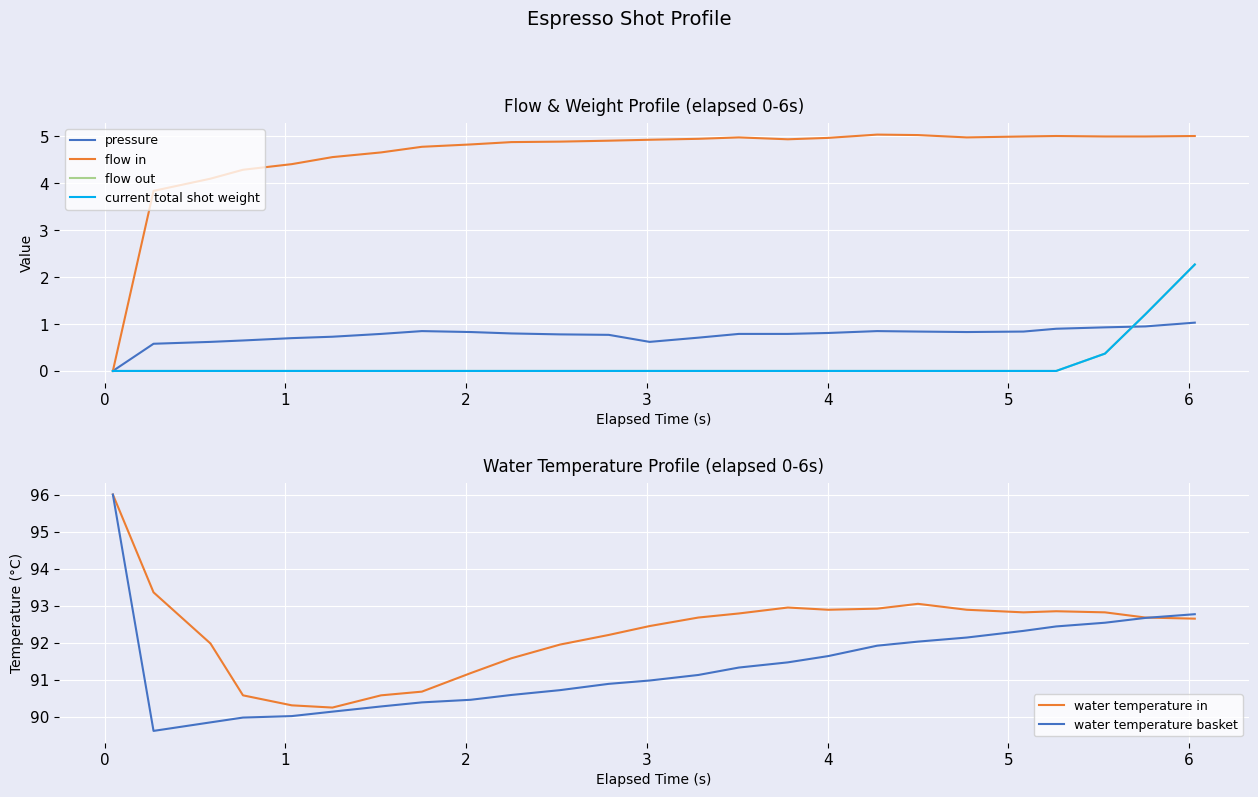

At how many categories does at least one series exceed 41?

25